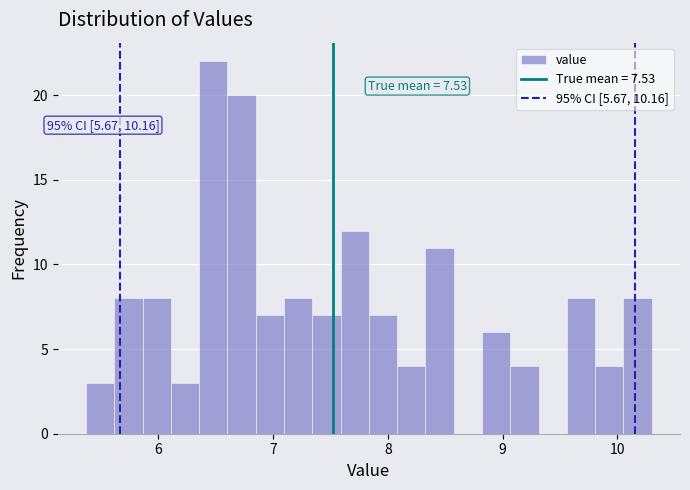

Read against the x-axis, roughly where is the centre of the tallest bar?

6.5